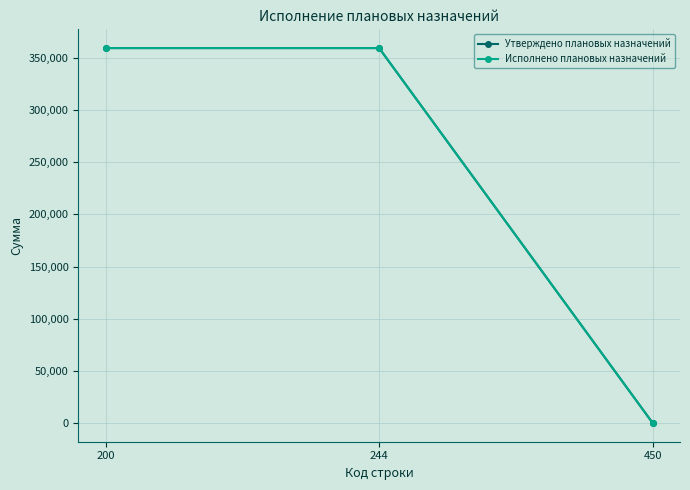

What is the average value of the Утверждено плановых назначений series?

239633.1